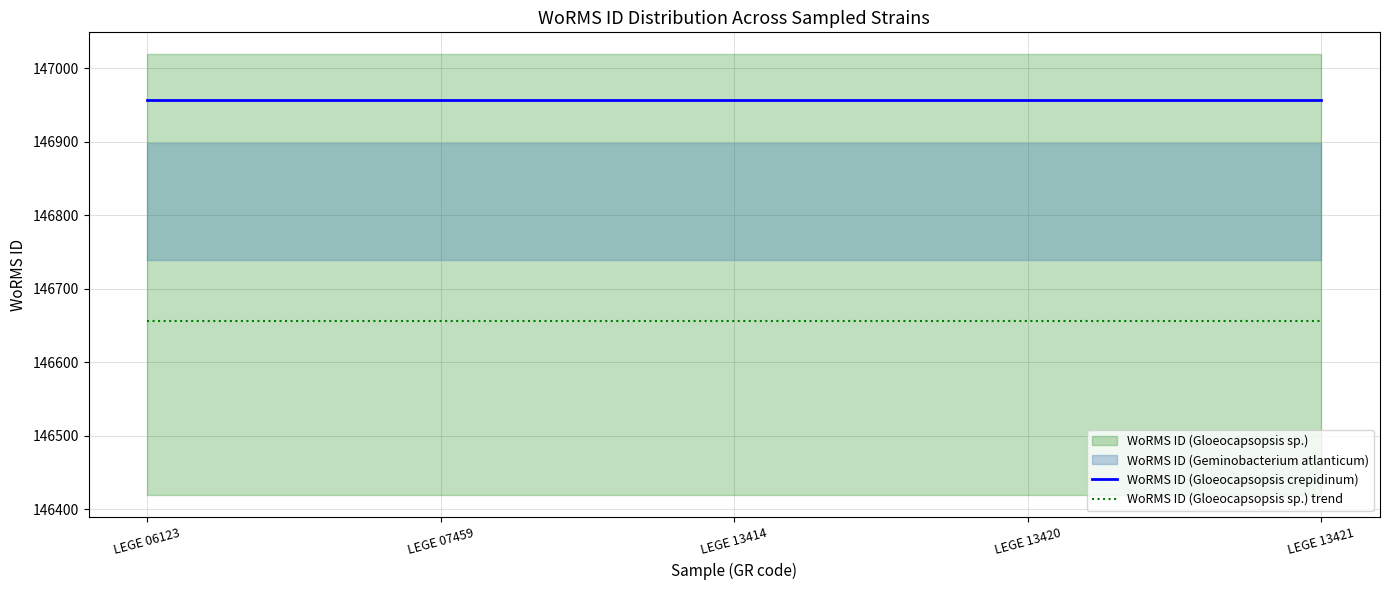

The WoRMS ID (Gloeocapsopsis sp.) trend series shows 146656 at LEGE 13420. True or false?

True